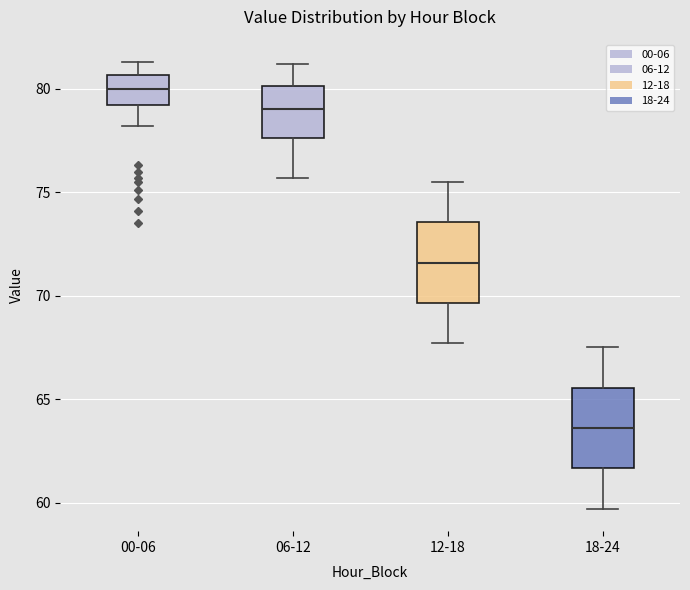

Where is the upper edge of the box for 18-24 on the y-axis? The values are not printed on the chart, so give them approximately, as read against the axis.

65.5